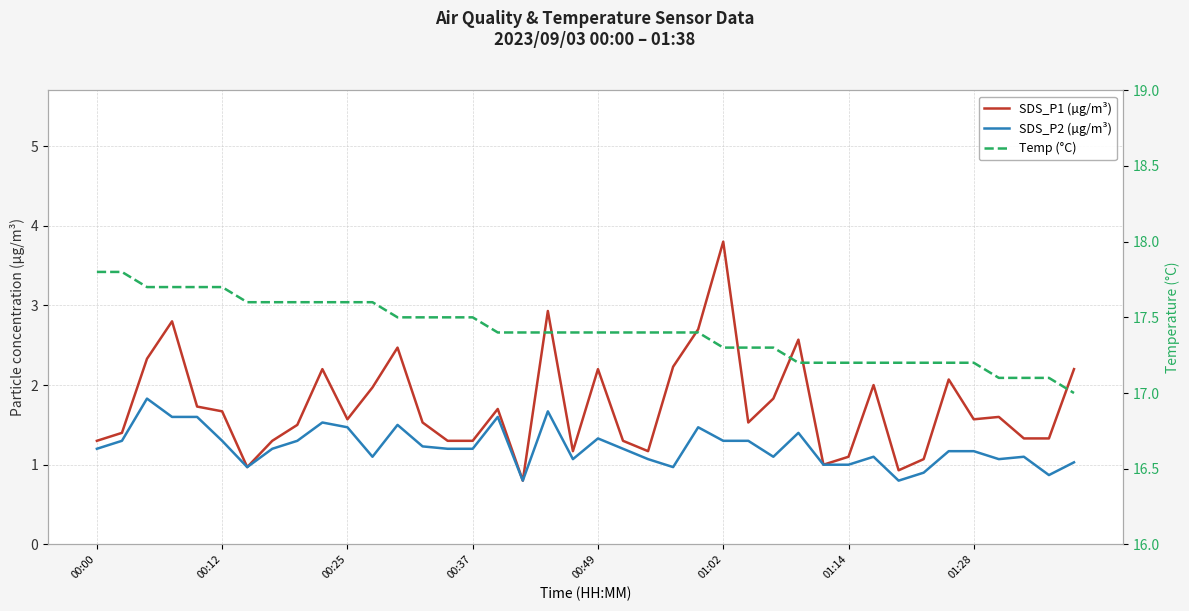

True or false: SDS_P1 (µg/m³) and Temp (°C) cross at least once.

False